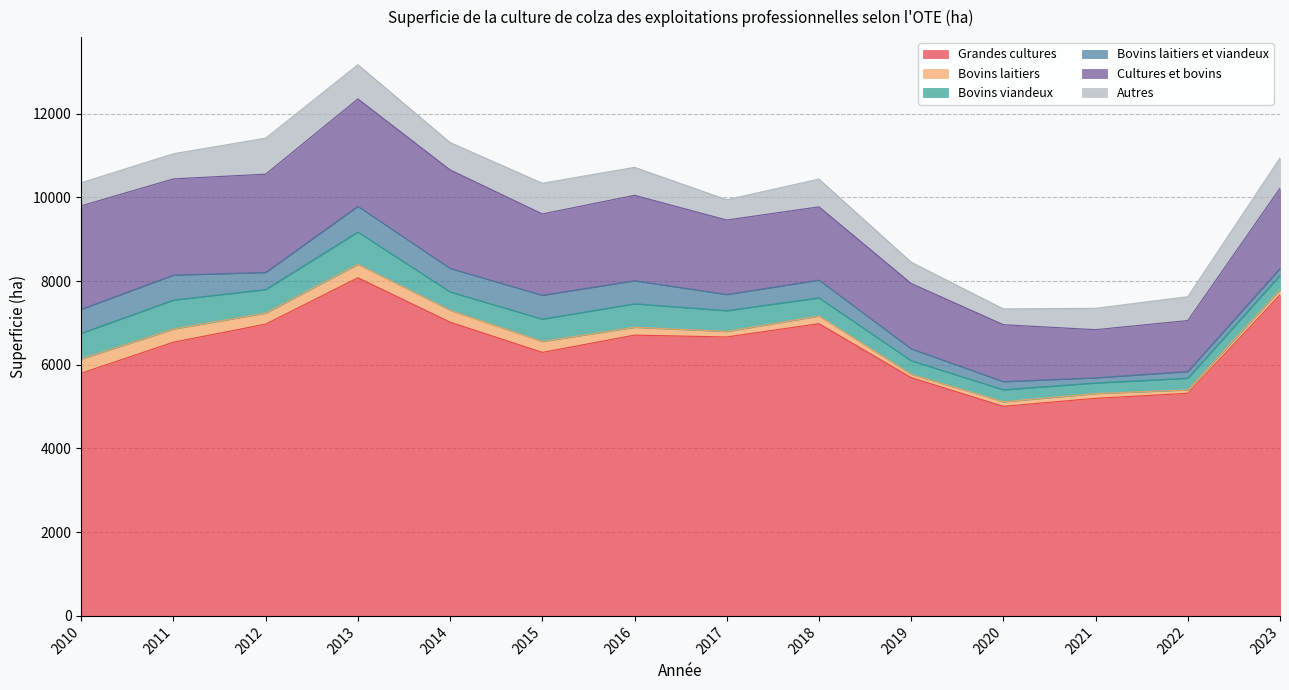

What is the minimum value for Autres?

378